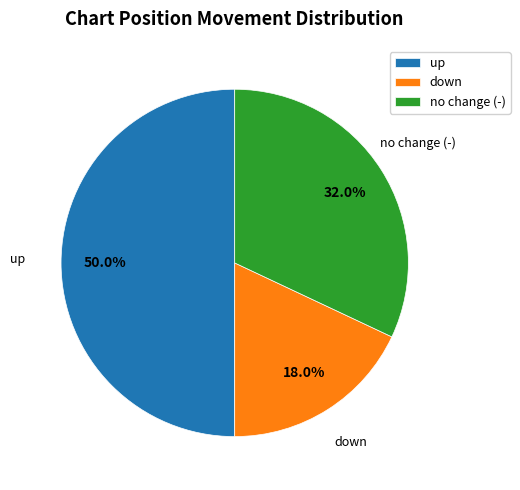

Does down account for over 50% of the chart?

No